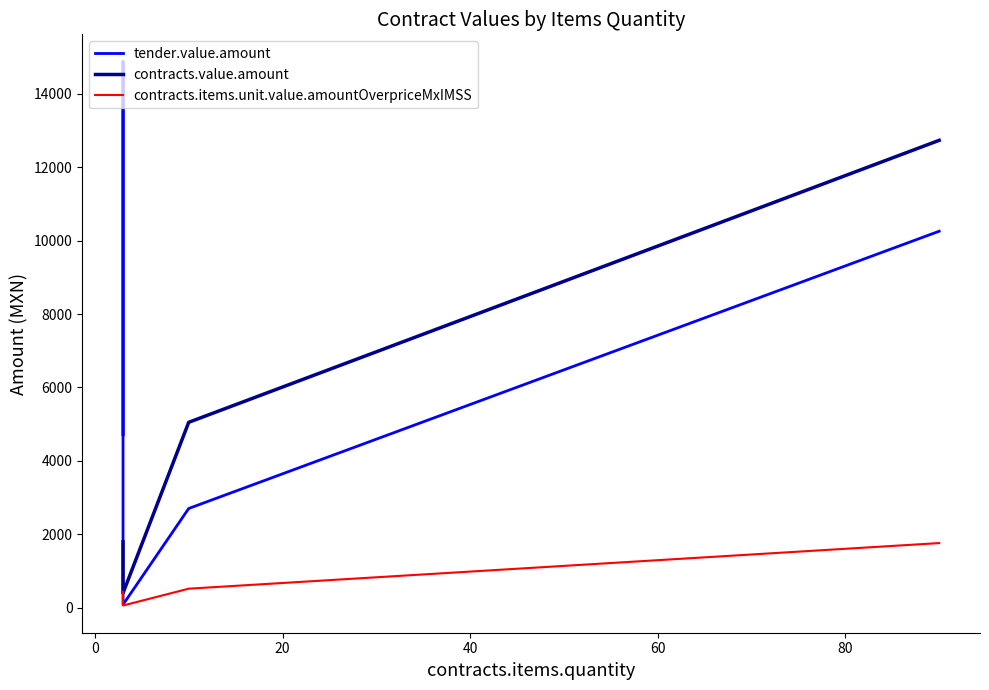

Which series has the largest total across all categories?

tender.value.amount